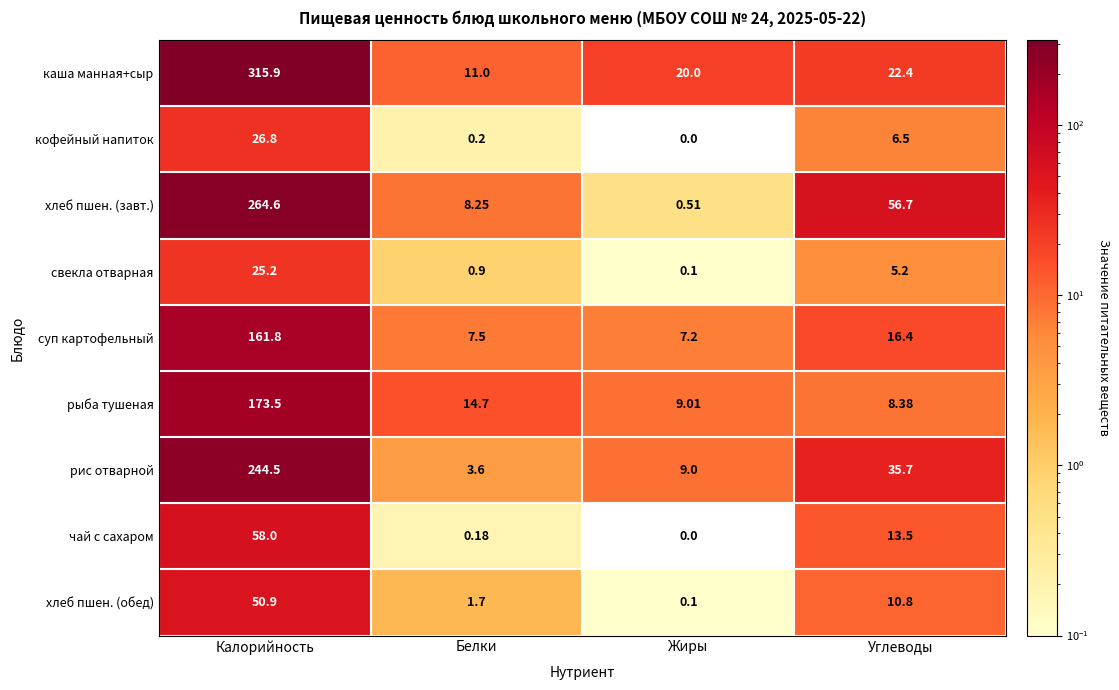

At which label does рыба тушеная first exceed 14?

Калорийность